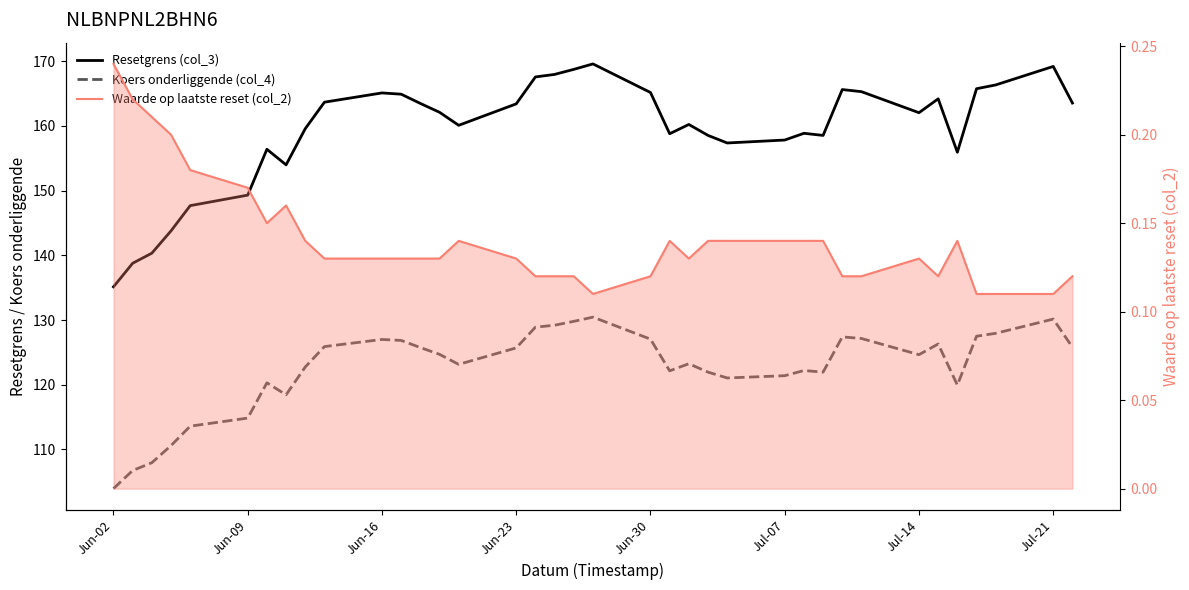

What is the greatest value displayed?

169.6